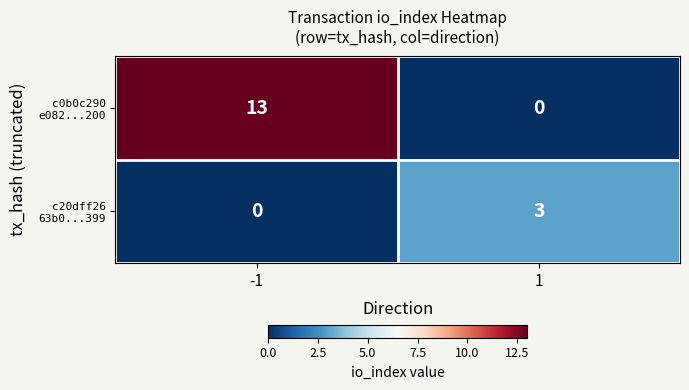

What is the total value across all series at 1?

3